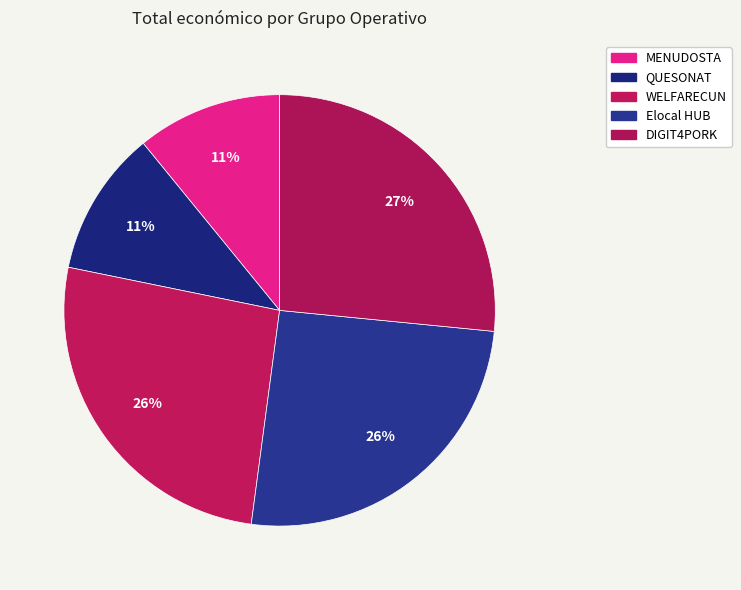

Count the number of slices in the pie.

5